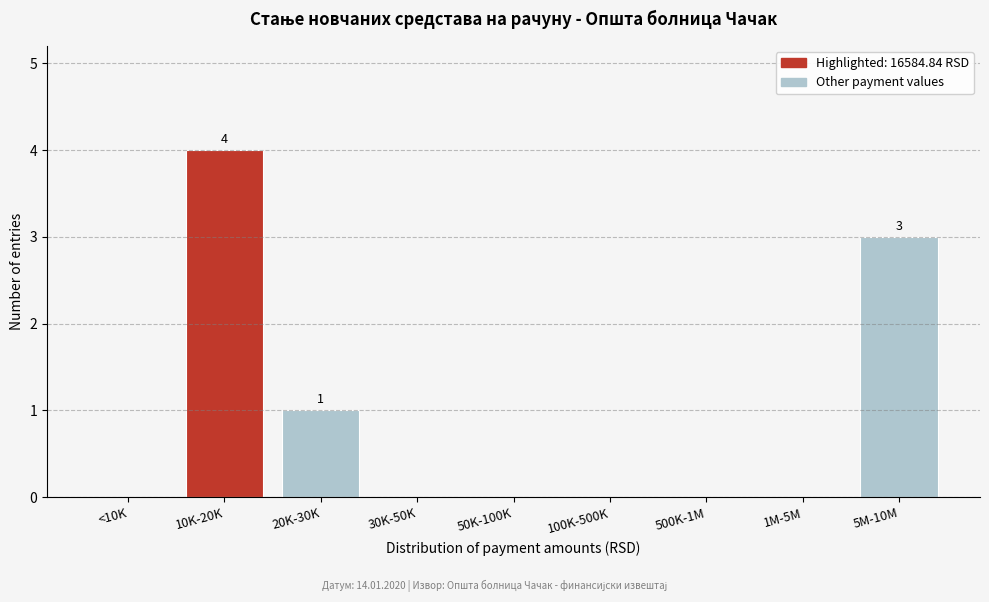

Reading left to right, what are all the values shown in this chart?

<10K=0	10K-20K=4	20K-30K=1	30K-50K=0	50K-100K=0	100K-500K=0	500K-1M=0	1M-5M=0	5M-10M=3